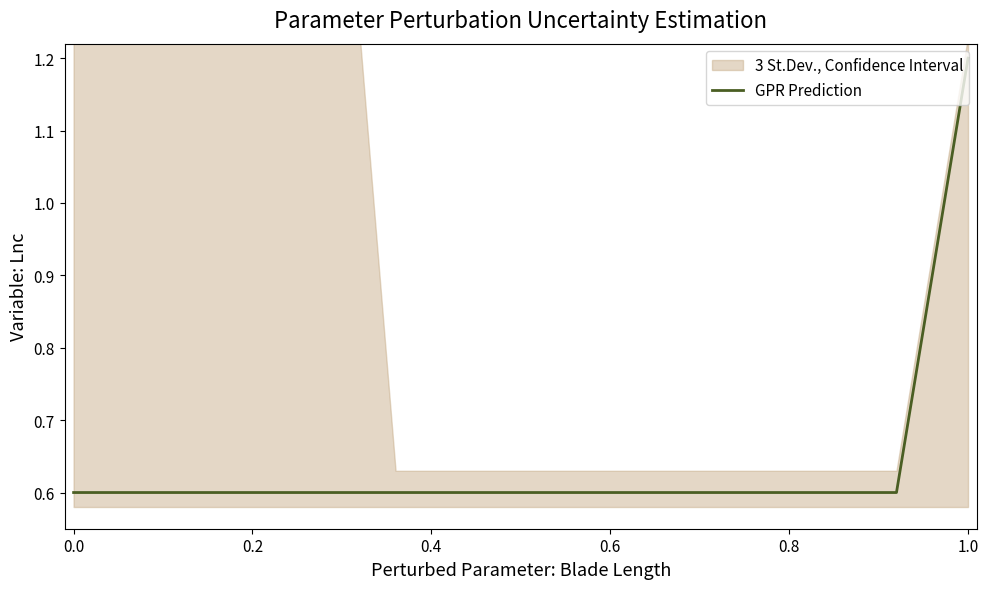

At which label does GPR Prediction reach its peak?

1.0